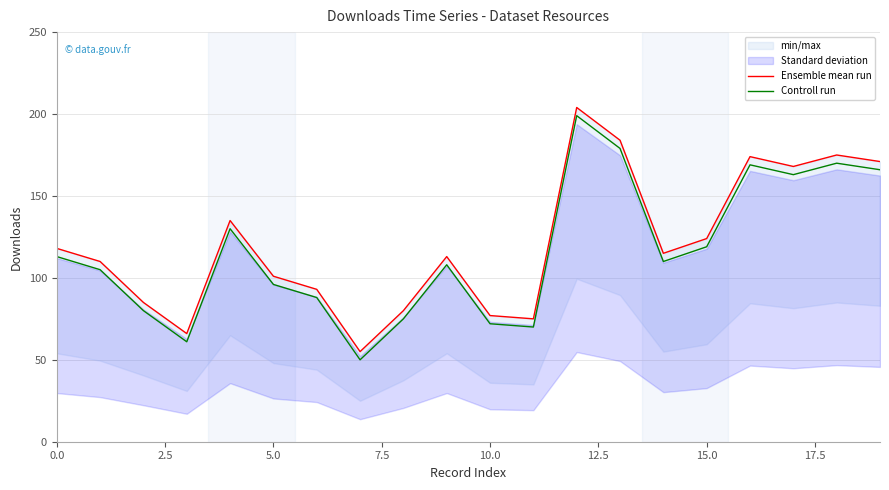

Count the number of categories in the chart.

20